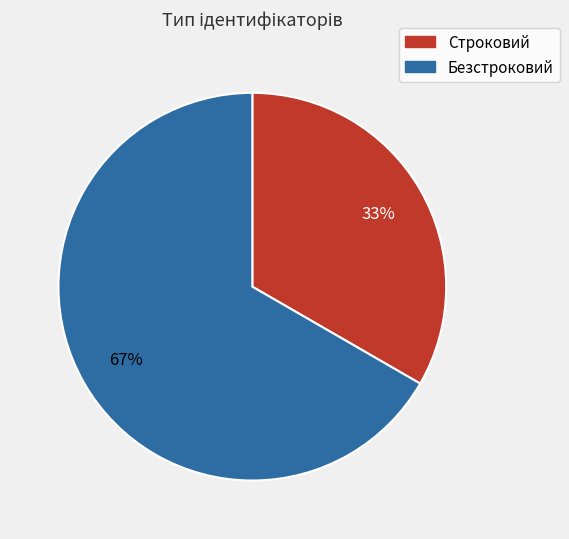

Rank the categories by value from lowest to highest.

Строковий, Безстроковий